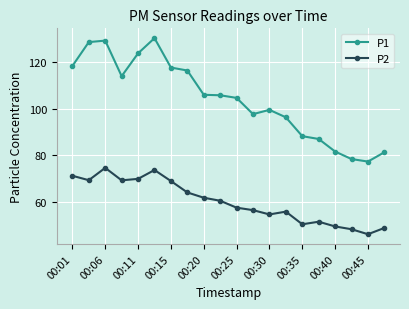

Does the chart display data point markers on the line(s)?

Yes